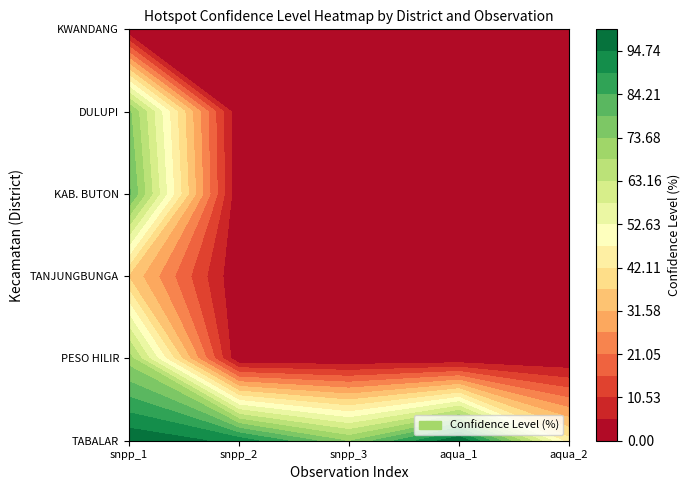

What is the spread (max minus min) of values at 0?

99